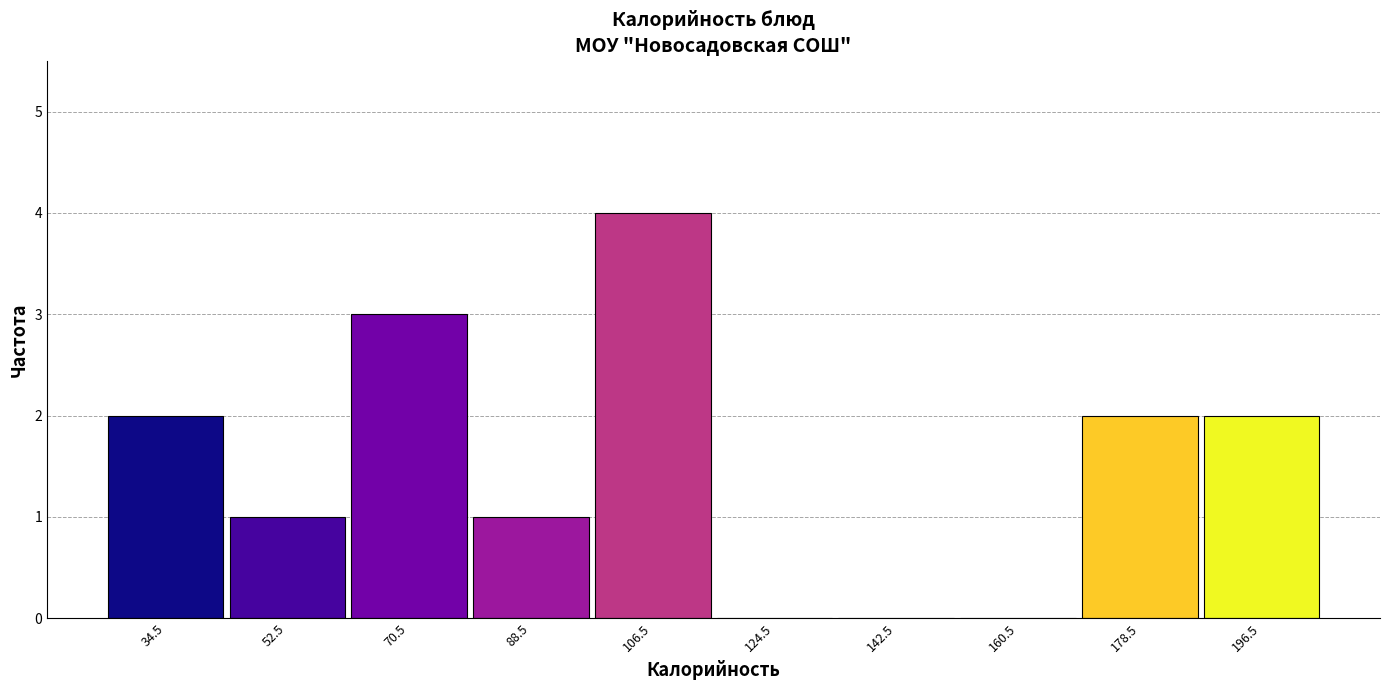

Which range on the x-axis has the tallest bar?

98 to 116